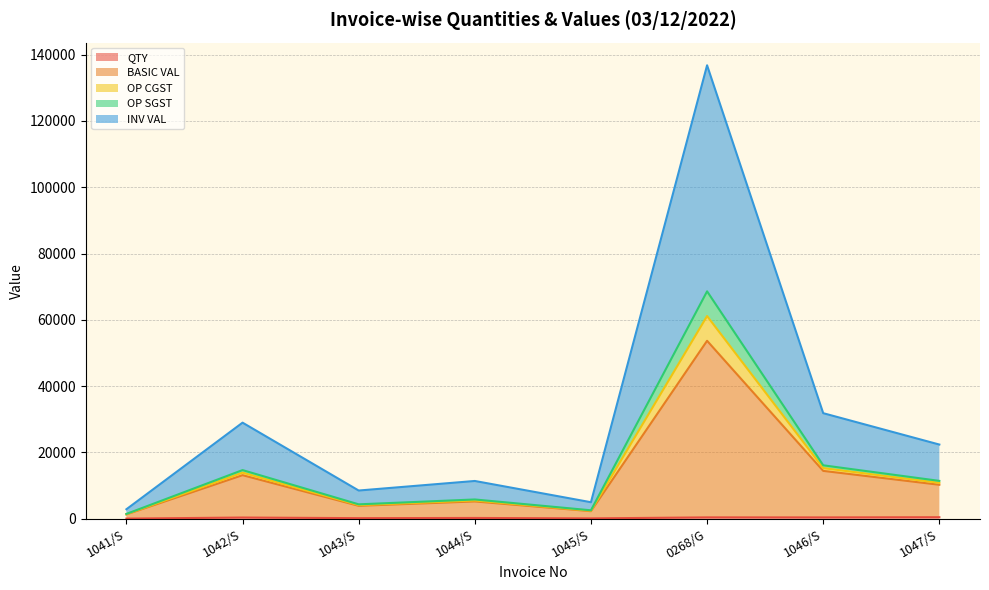

Between 1047/S and 1046/S, which is larger?

1047/S